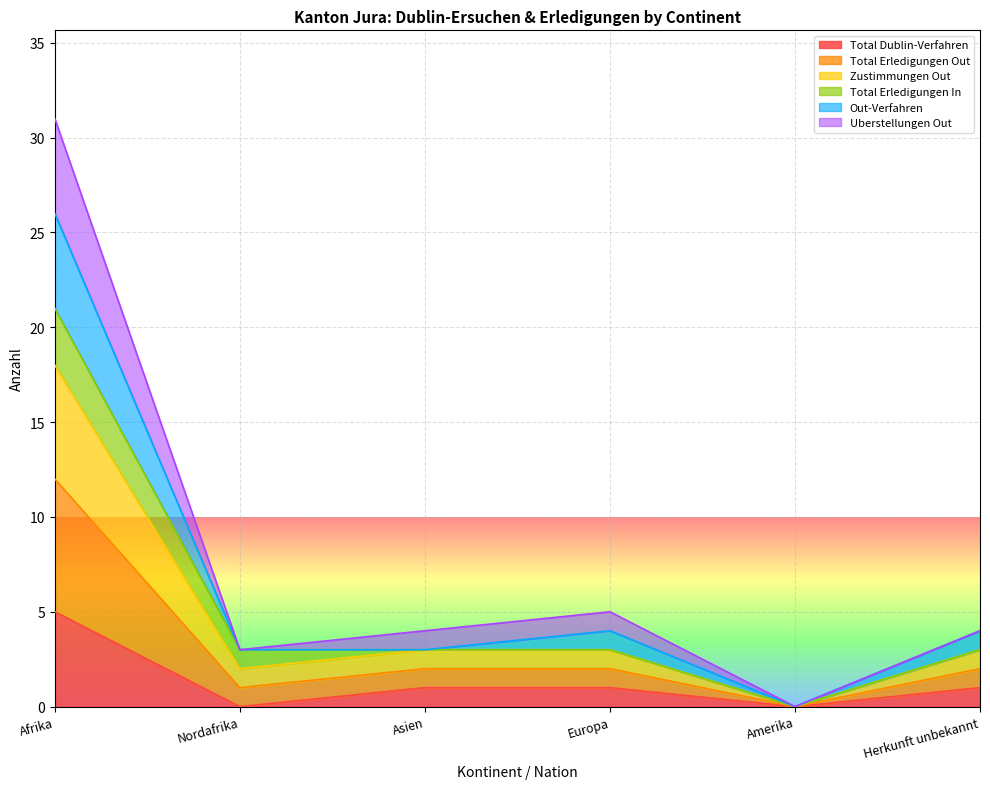

What is the maximum value for Total Dublin-Verfahren?

5